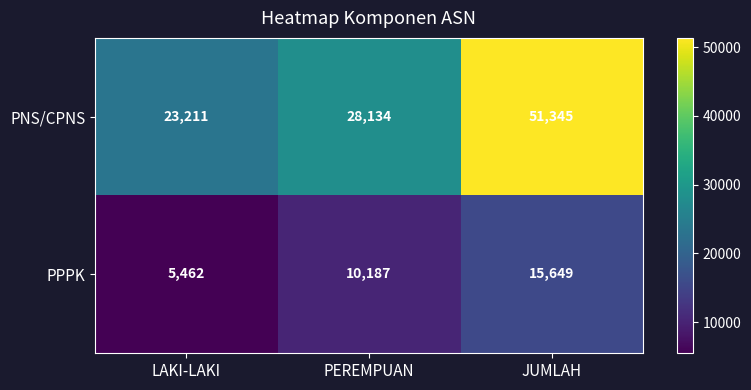

At how many categories does at least one series exceed 50303?

1